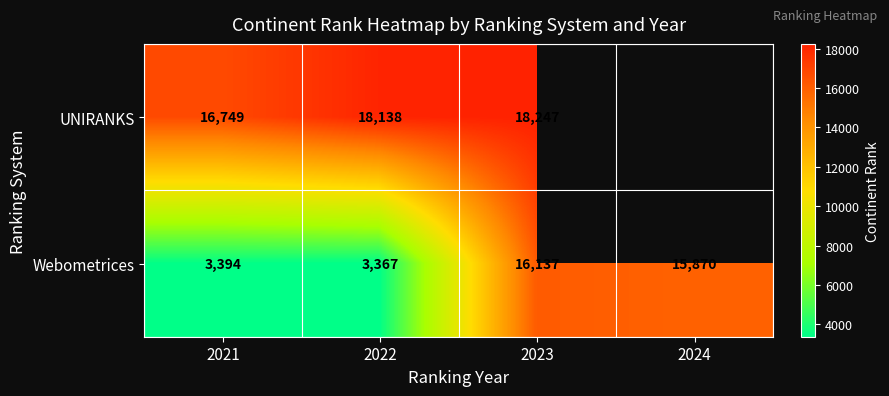

What is the spread (max minus min) of values at 2021?

13355